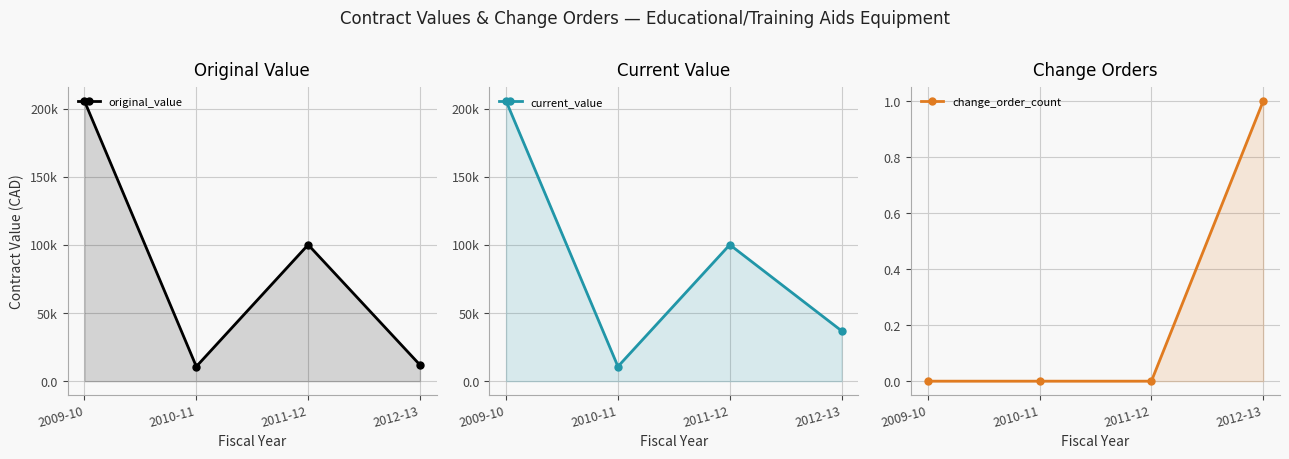

How many series are shown in this chart?

3